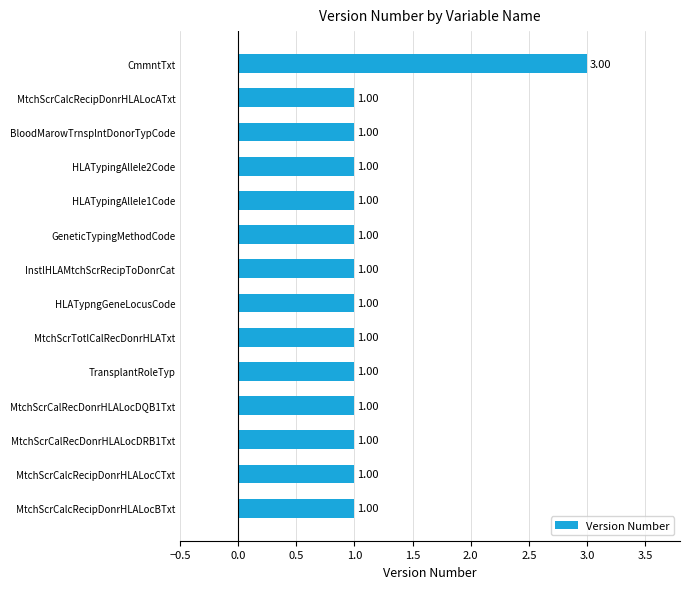

What is the average value?

1